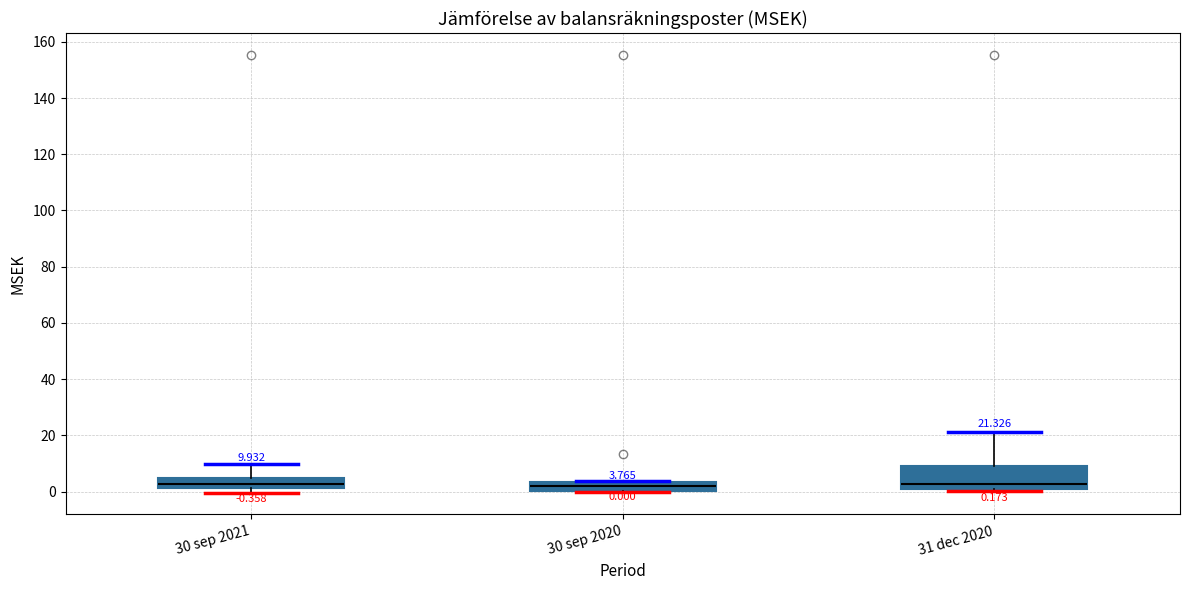

Comparing the boxes themselves (not the whiskers), which one is the tallest?

31 dec 2020